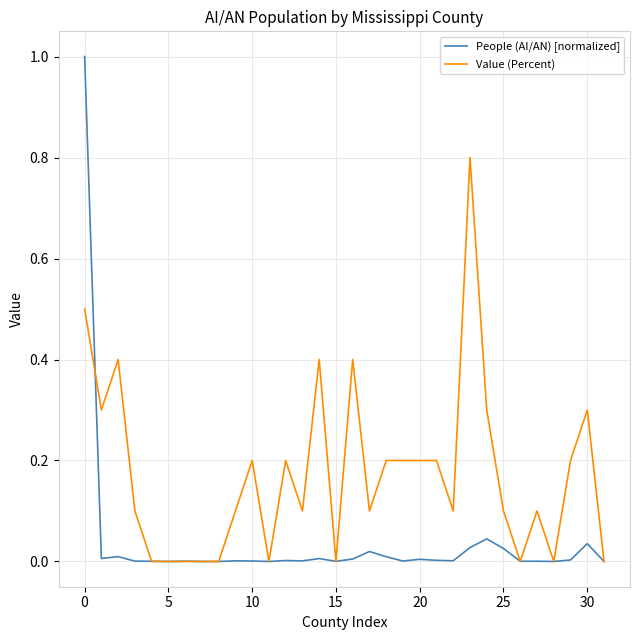

Which series has the largest range (max minus min)?

People (AI/AN) [normalized]